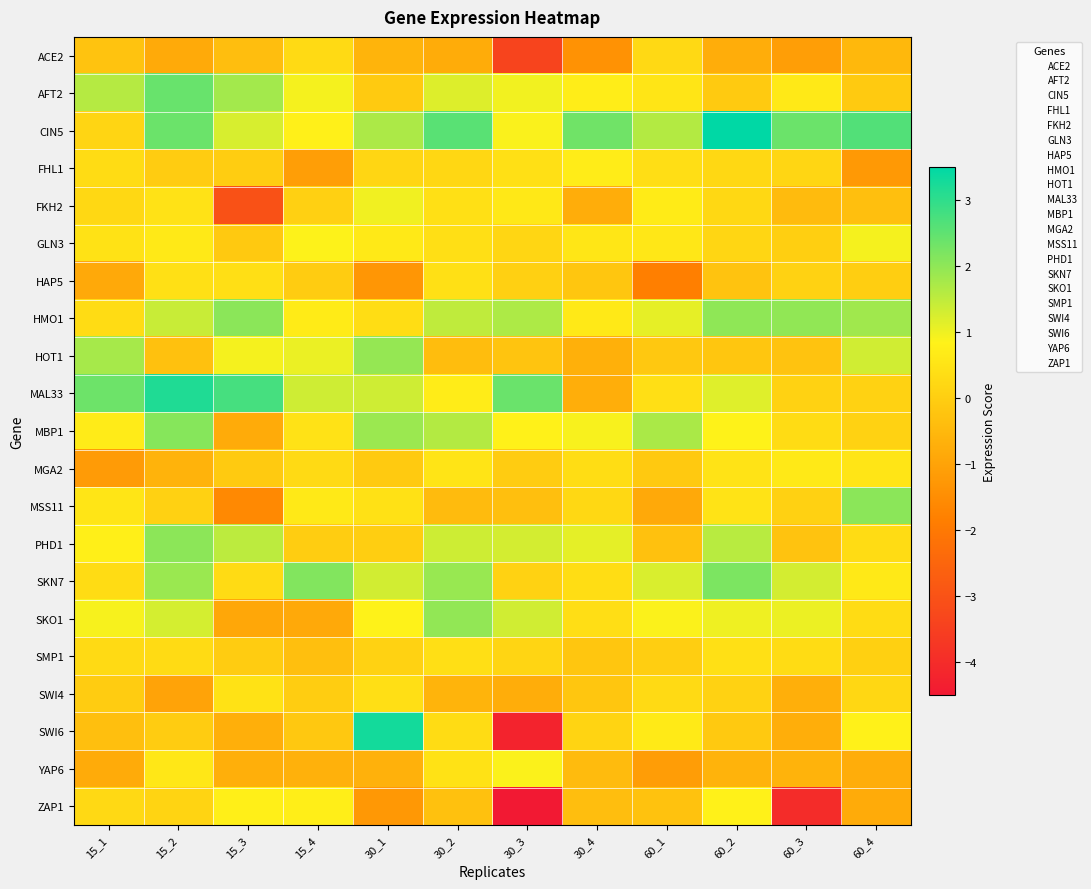

How many categories are shown in the chart?

12